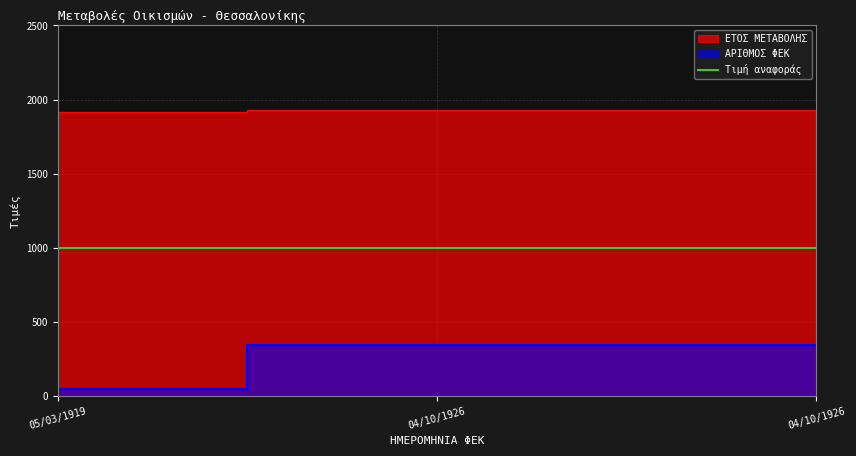

Which series has the widest spread of values?

ΑΡΙΘΜΟΣ ΦΕΚ